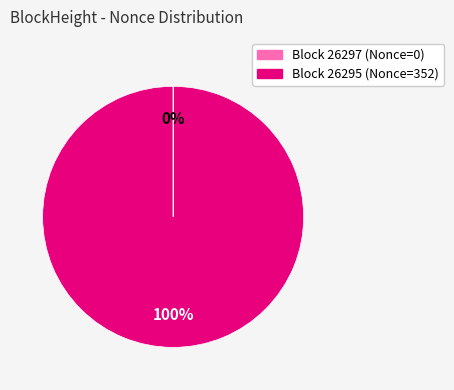

To the nearest percent, what is the average slice percentage?

50%